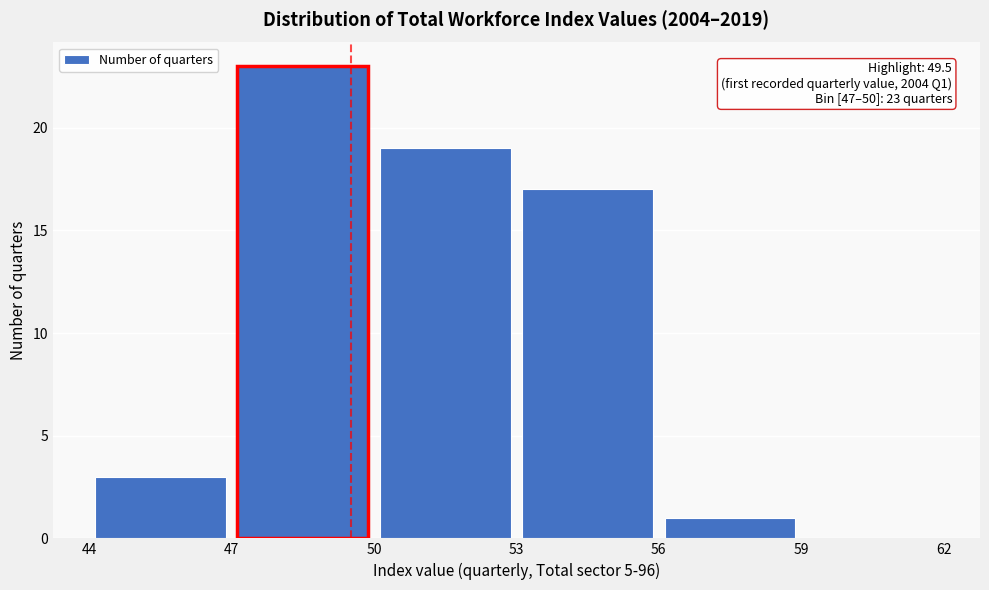

Which range on the x-axis has the tallest bar?

47 to 50